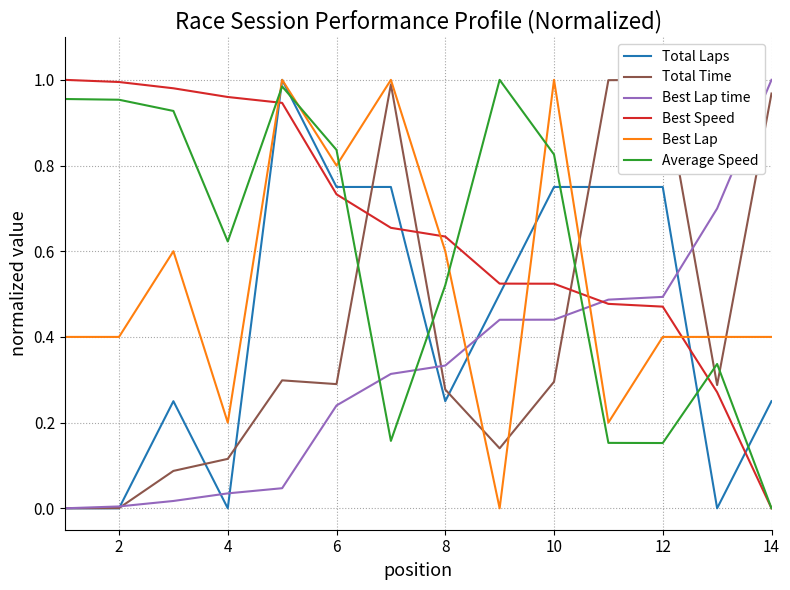

Reading right to left, transcribe all the data shown in this chart.

Total Laps: 0.2	0.0	0.8	0.8	0.8	0.5	0.2	0.8	0.8	1.0	0.0	0.2	0.0	0.0
Total Time: 1.0	0.3	1.0	1.0	0.3	0.1	0.3	1.0	0.3	0.3	0.1	0.1	0.0	0.0
Best Lap time: 1.0	0.7	0.5	0.5	0.4	0.4	0.3	0.3	0.2	0.0	0.0	0.0	0.0	0.0
Best Speed: 0.0	0.3	0.5	0.5	0.5	0.5	0.6	0.7	0.7	0.9	1.0	1.0	1.0	1.0
Best Lap: 0.4	0.4	0.4	0.2	1.0	0.0	0.6	1.0	0.8	1.0	0.2	0.6	0.4	0.4
Average Speed: 0.0	0.3	0.2	0.2	0.8	1.0	0.5	0.2	0.8	1.0	0.6	0.9	1.0	1.0